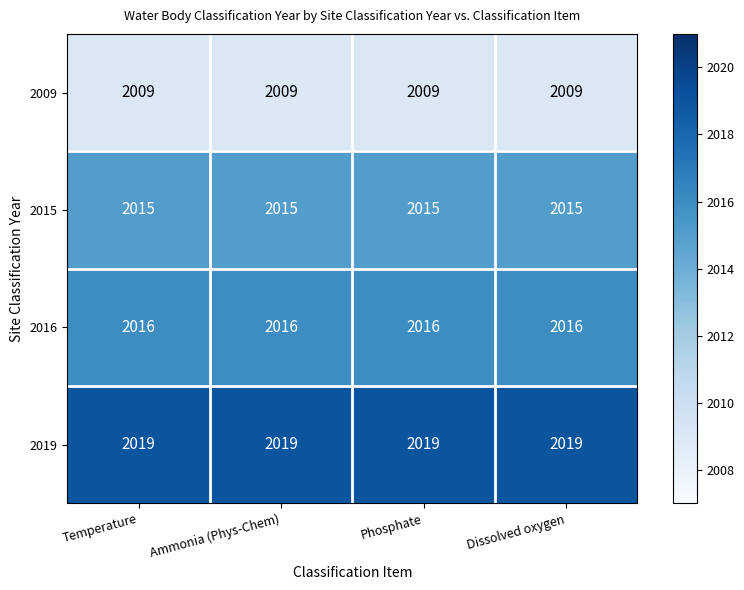

Rank the categories by 2016 value from lowest to highest.

Temperature, Ammonia (Phys-Chem), Phosphate, Dissolved oxygen